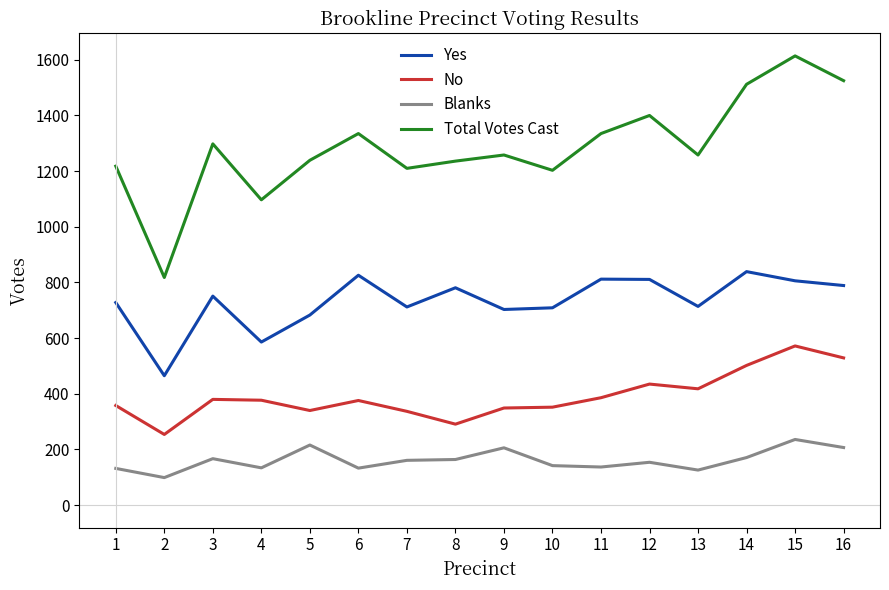

How many lines are shown in the chart?

4